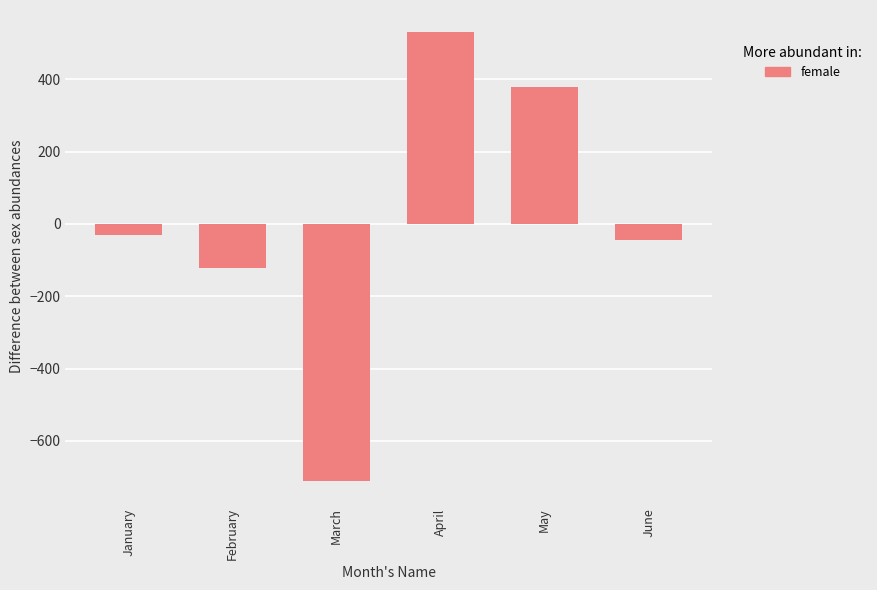

At which label is the value closest to -90?

February